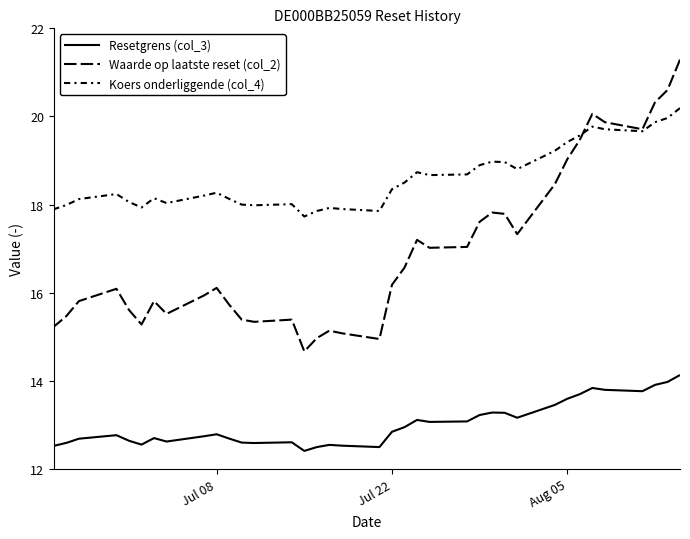

What is the minimum value for Koers onderliggende (col_4)?

17.7